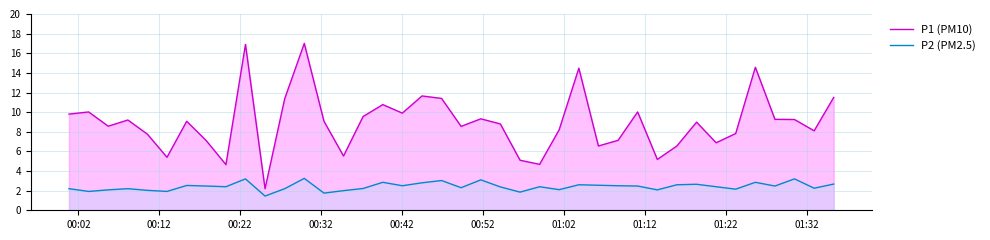

What is the difference between the maximum and minimum values in the P1 (PM10) series?

14.8